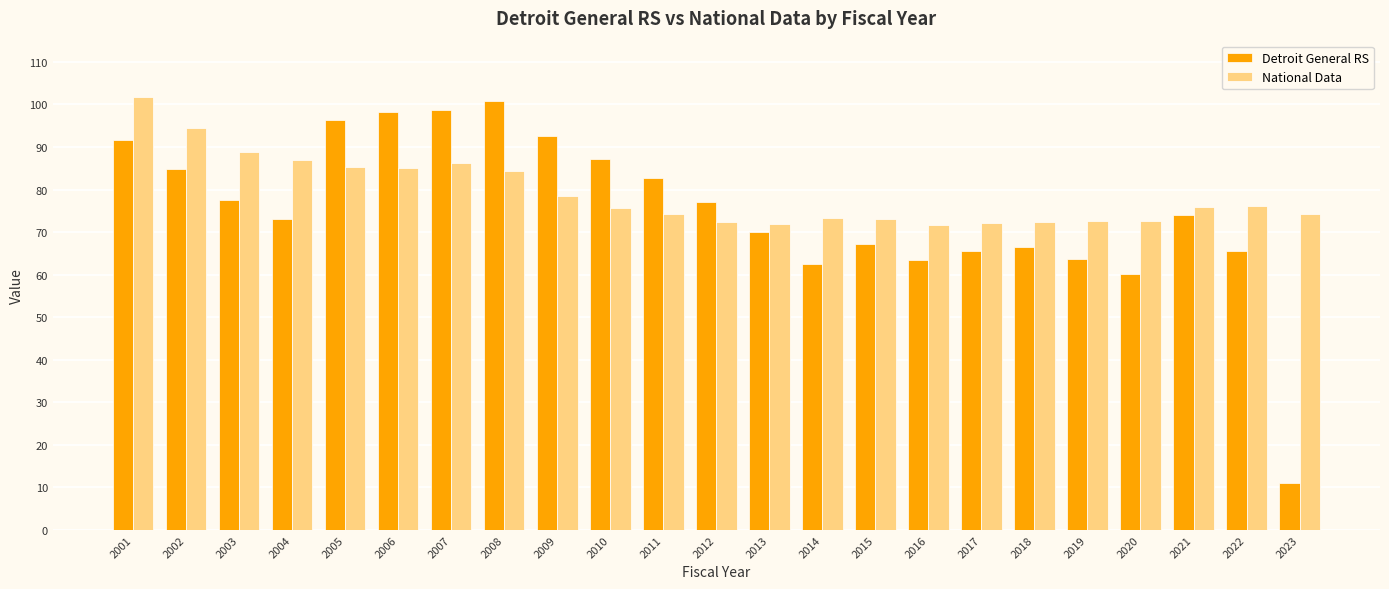

How many categories are shown in the chart?

23